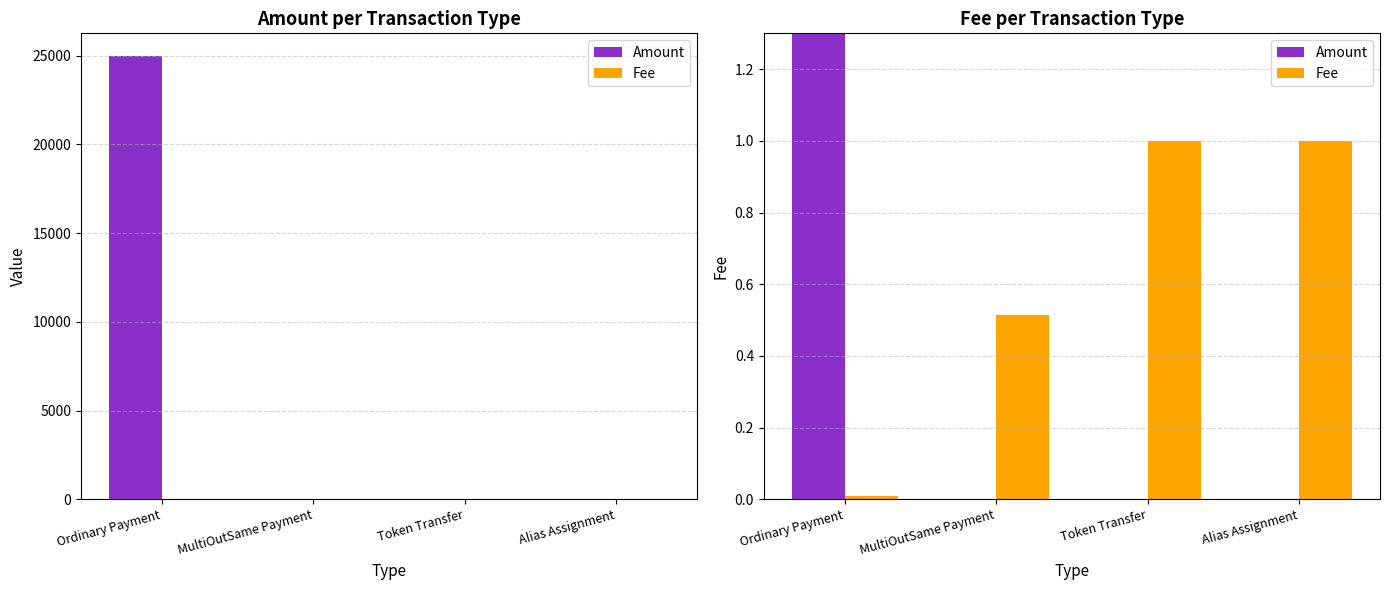

What are all the series names shown in the legend?

Amount, Fee